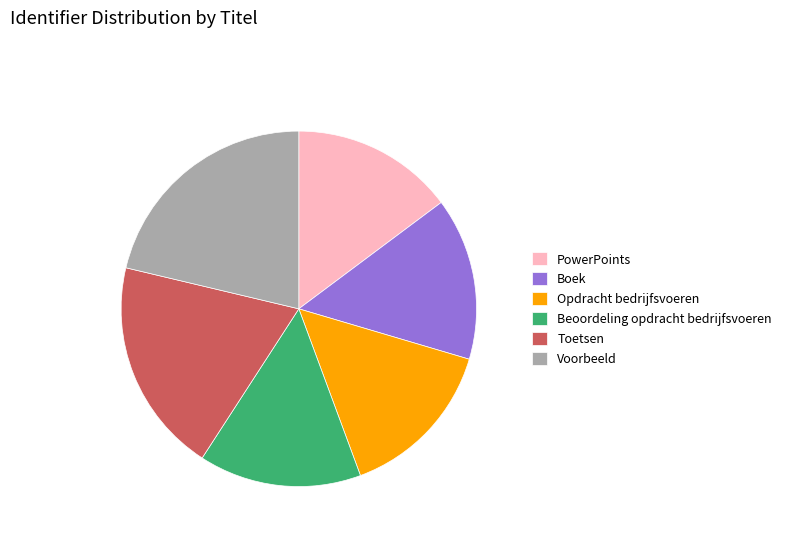

How many slices are in this pie chart?

6